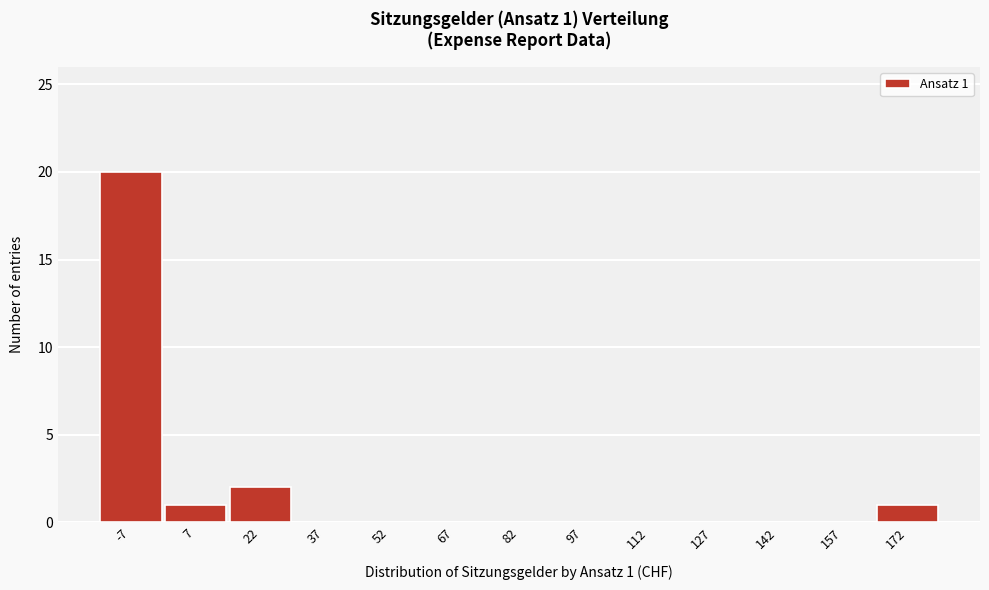

Reading left to right, what are all the values shown in this chart?

-7=20	7=1	22=2	37=0	52=0	67=0	82=0	97=0	112=0	127=0	142=0	157=0	172=1